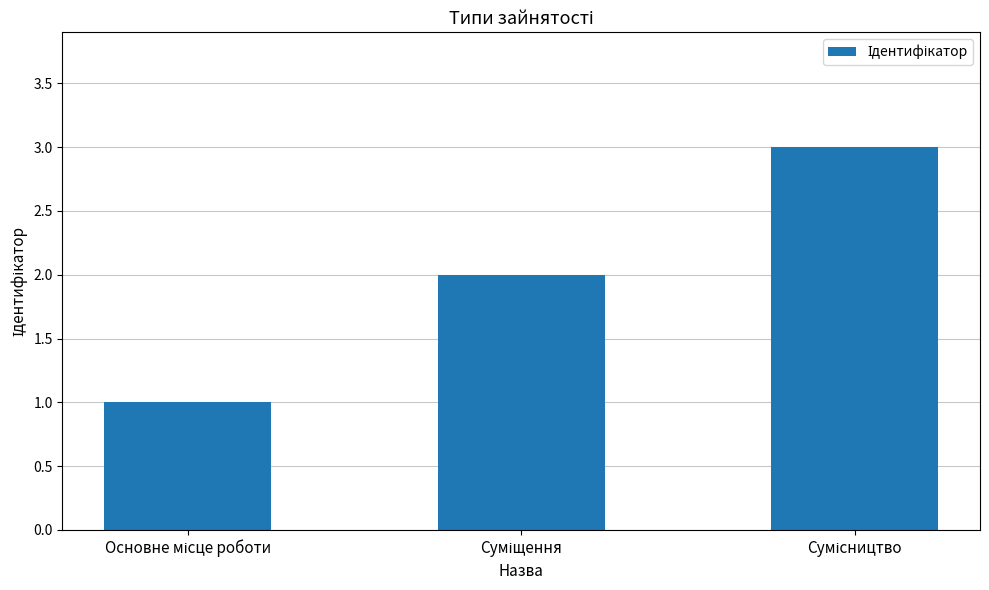

What is the maximum value shown in the chart?

3